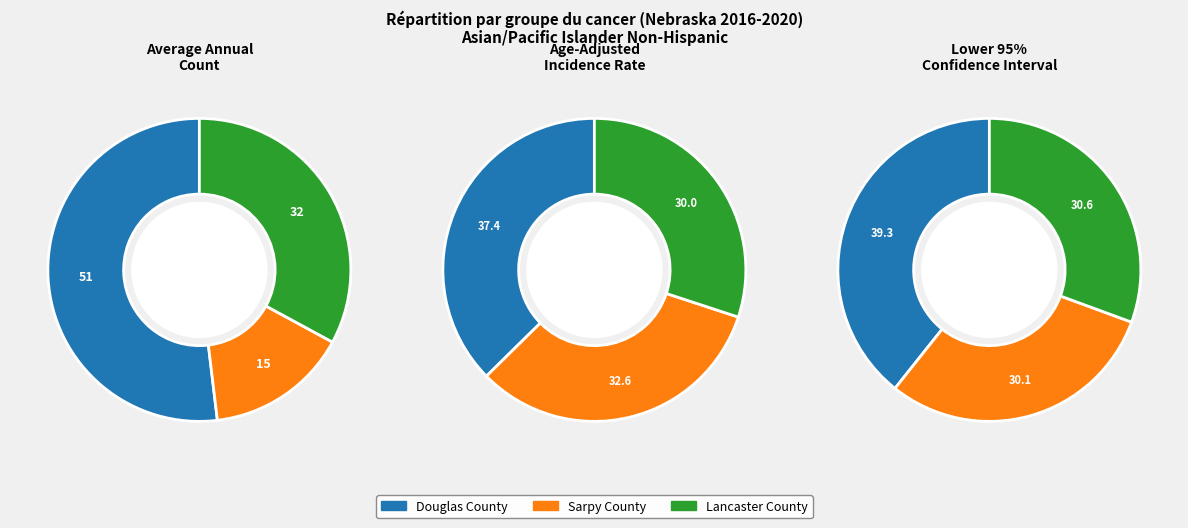

Does any single category account for the majority?

Yes